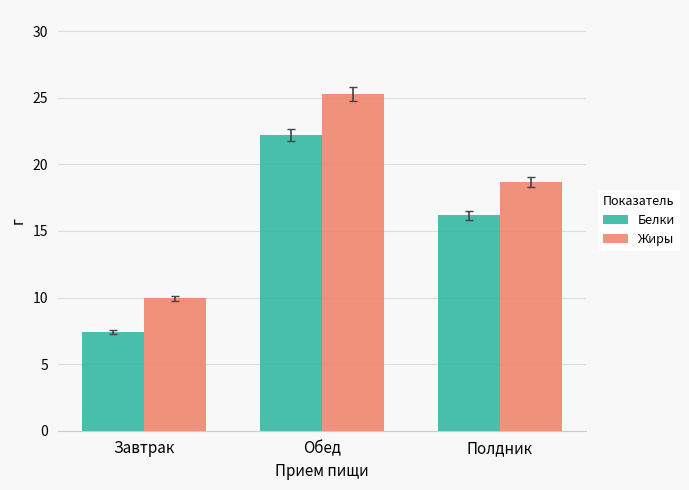

How many bars are there in total?

6